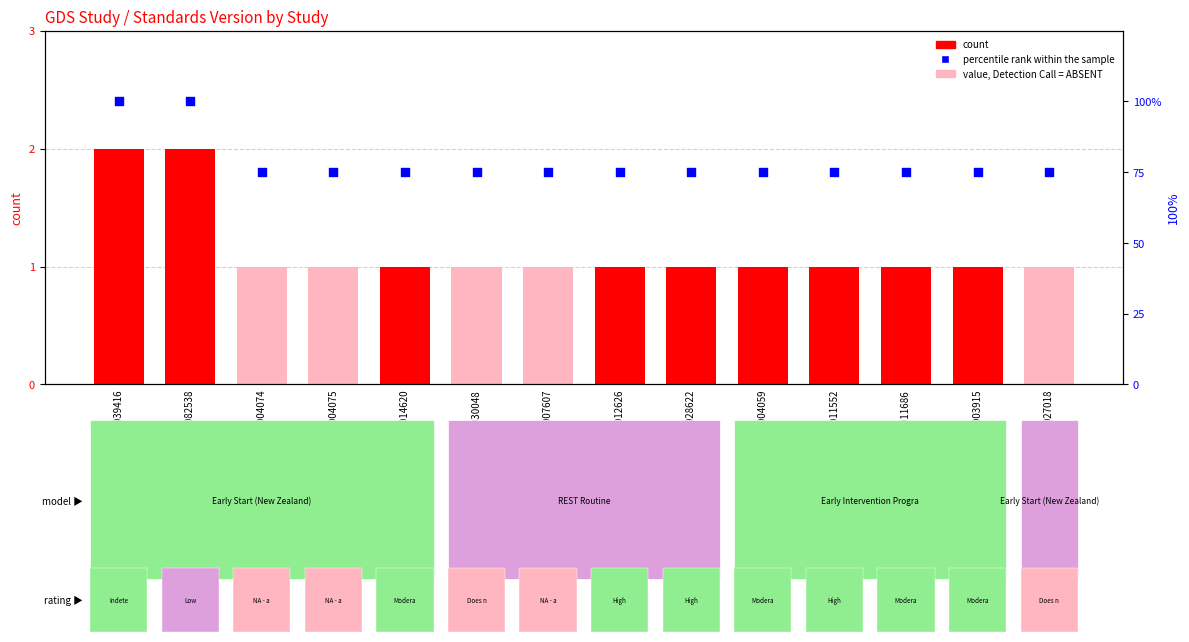

Which series has the largest total across all categories?

percentile rank within the sample